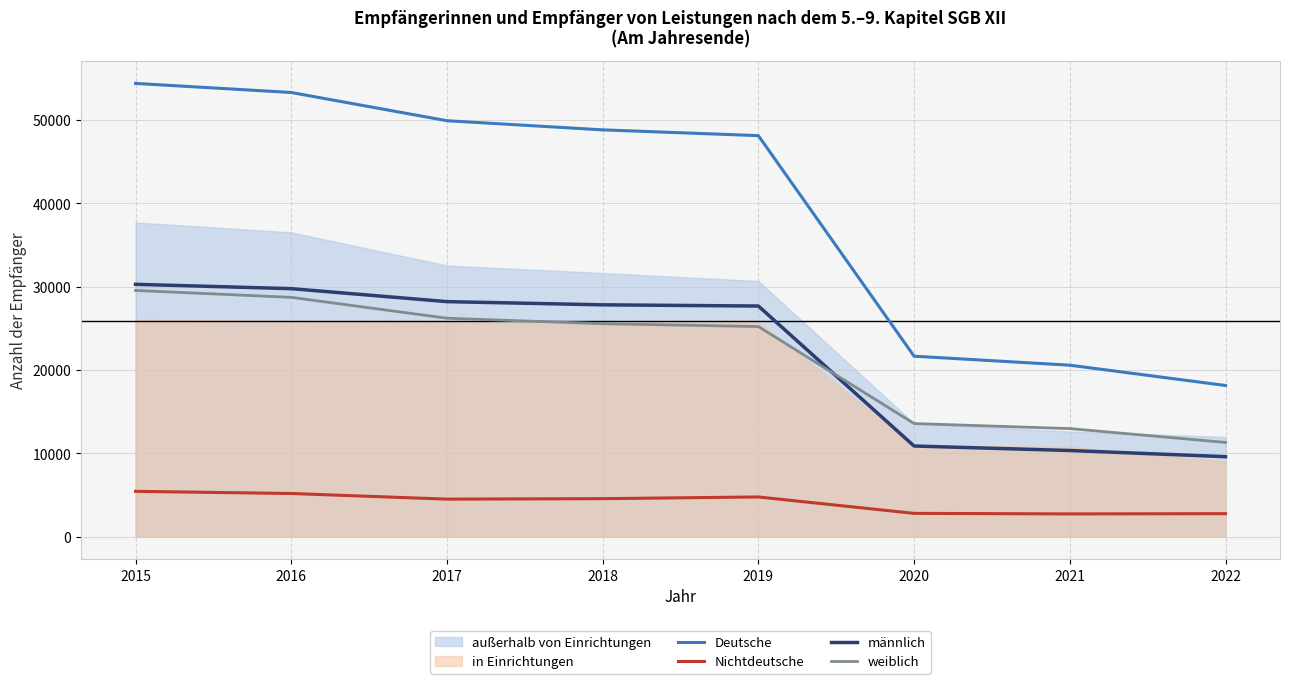

Reading left to right, extract all data points from this chart.

Deutsche: 54381	53292	49905	48810	48117	21660	20580	18145
Nichtdeutsche: 5448	5189	4513	4569	4774	2805	2740	2770
männlich: 30281	29762	28204	27821	27677	10885	10345	9605
weiblich: 29548	28719	26214	25558	25214	13580	12975	11315